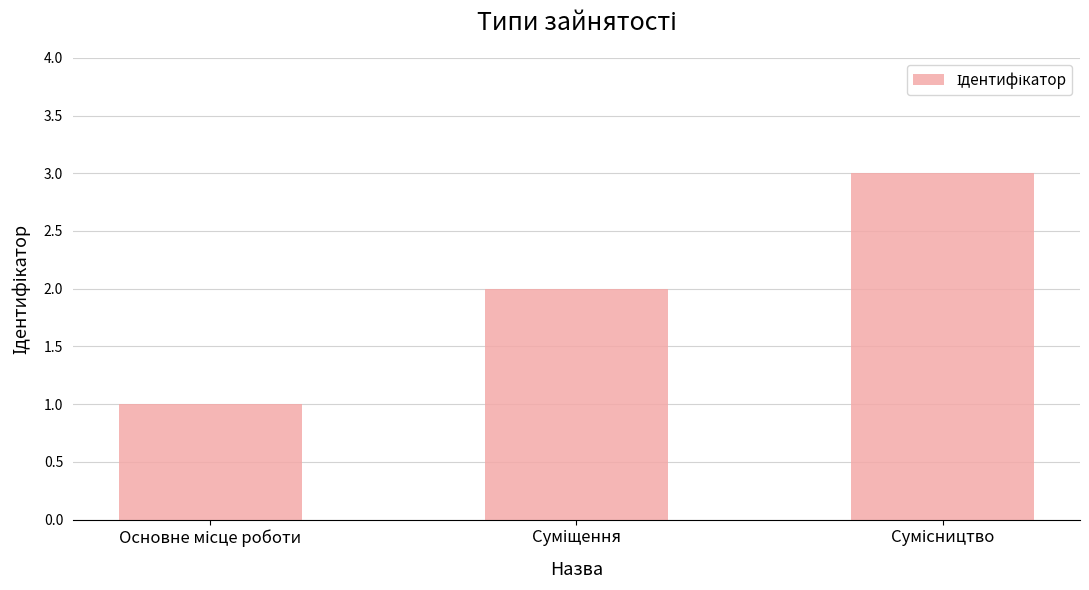

Does the chart contain any negative values?

No